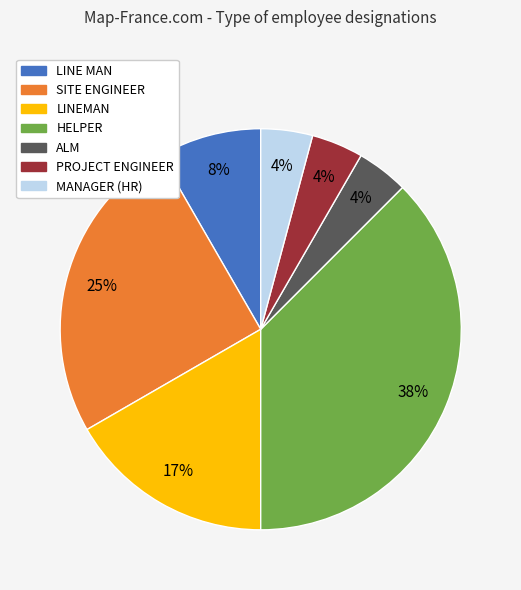

True or false: SITE ENGINEER accounts for 25% of the total.

True